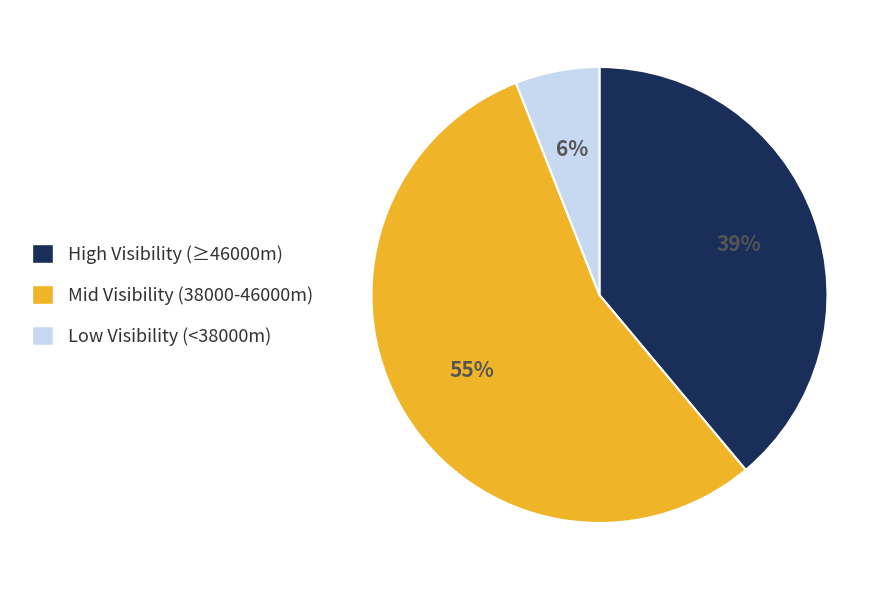

Combined, do Mid Visibility (38000-46000m) and Low Visibility (<38000m) account for over 50%?

Yes